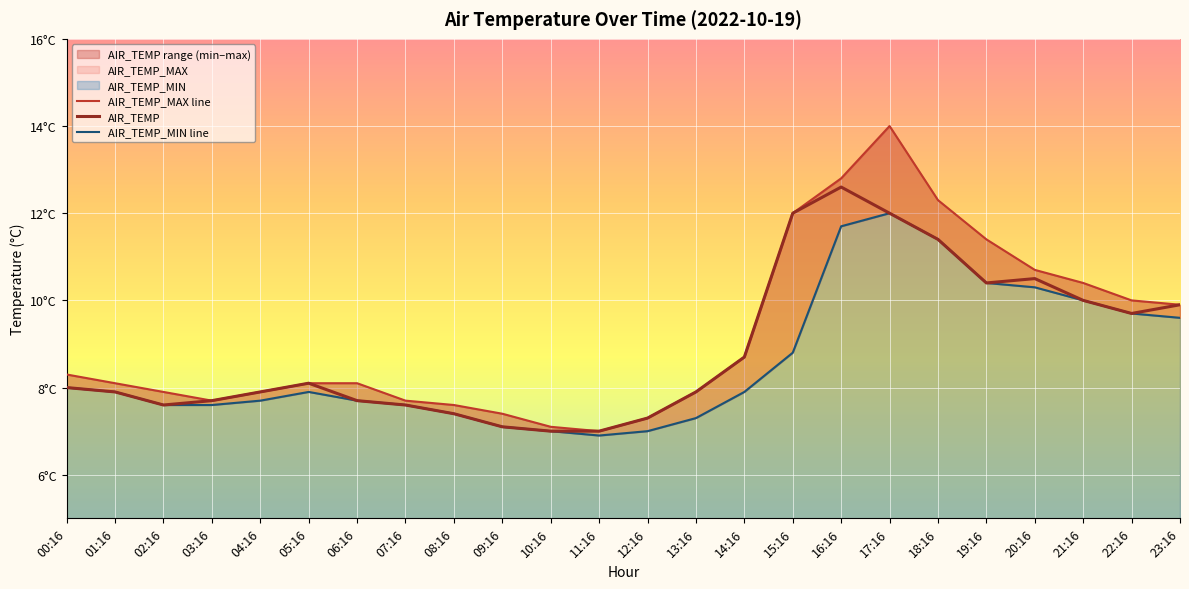

What is the difference between the maximum and minimum values in the AIR_TEMP_MAX line series?

7.0